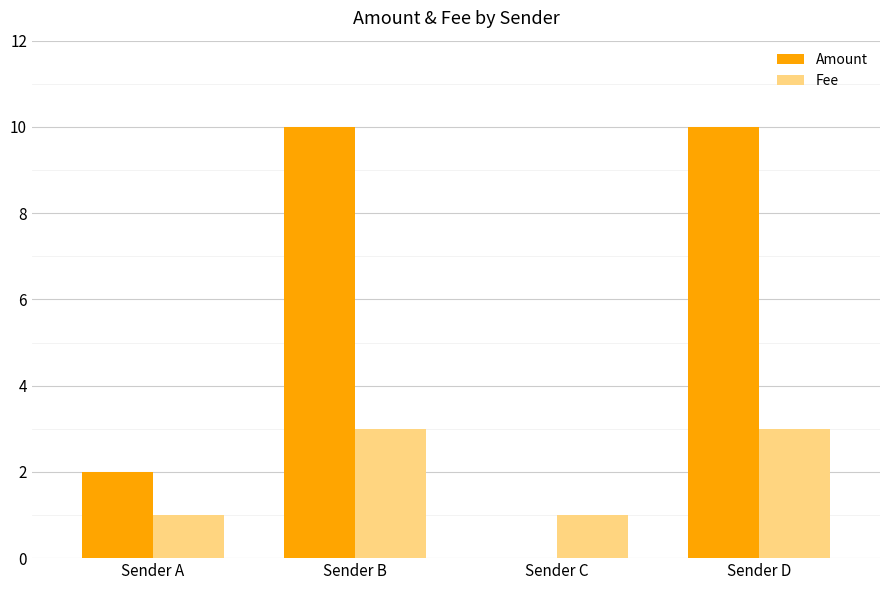

Is the value of Amount at Sender D greater than the value of Fee at Sender B?

Yes